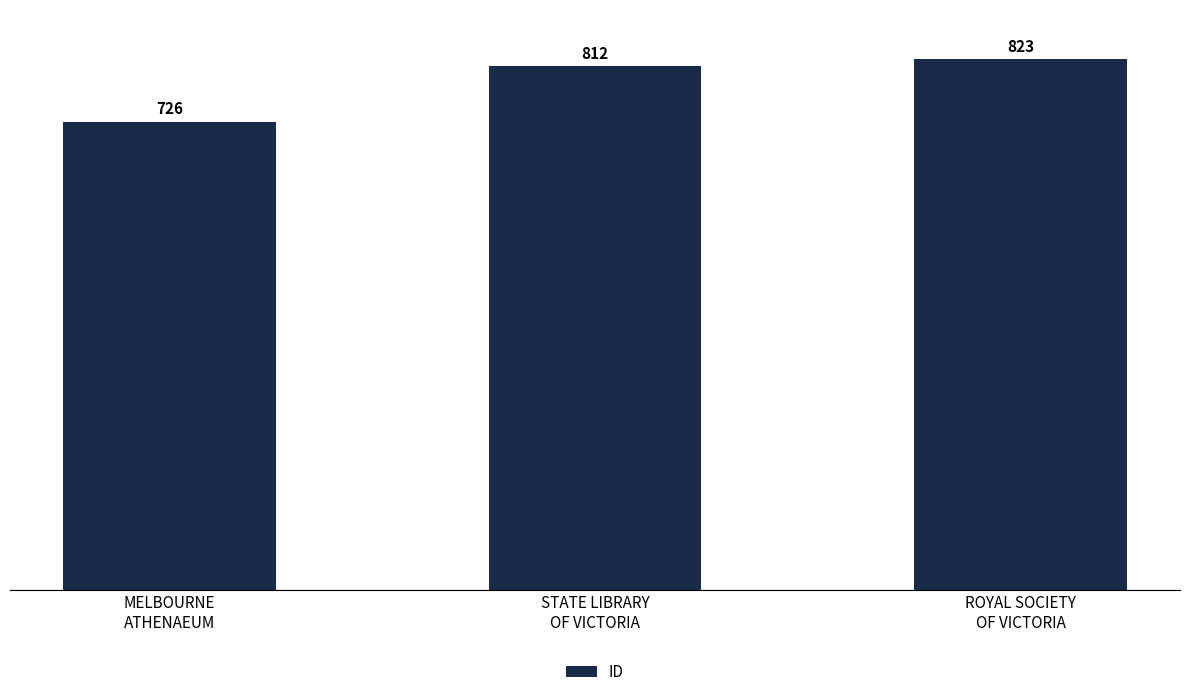

Rank the categories by value from lowest to highest.

MELBOURNE
ATHENAEUM, STATE LIBRARY
OF VICTORIA, ROYAL SOCIETY
OF VICTORIA